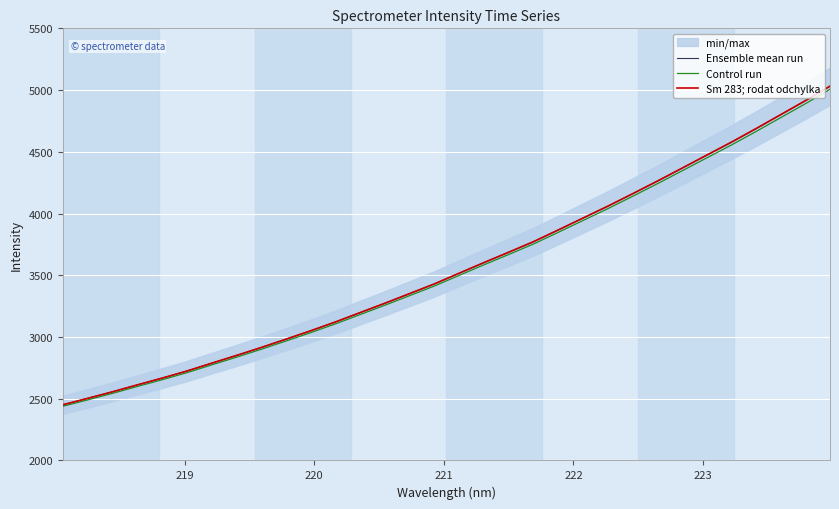

What is the difference between the maximum and minimum values in the Ensemble mean run series?

2580.4